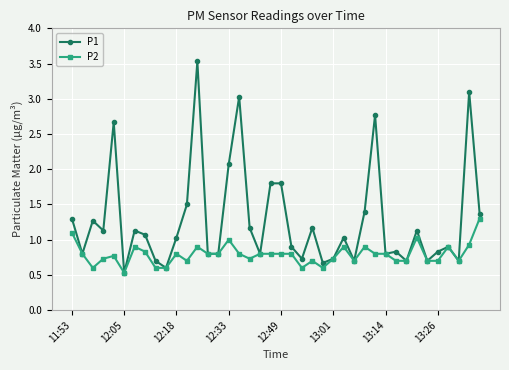

Which series has the widest spread of values?

P1